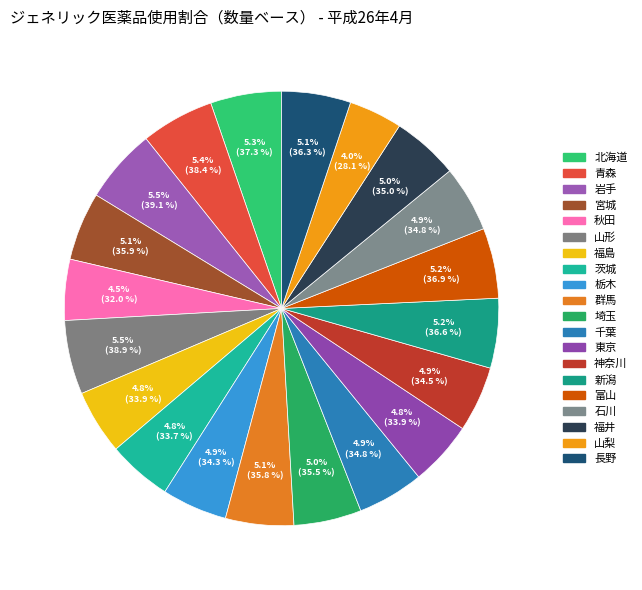

To the nearest percent, what percentage of the pie is 埼玉?

5%